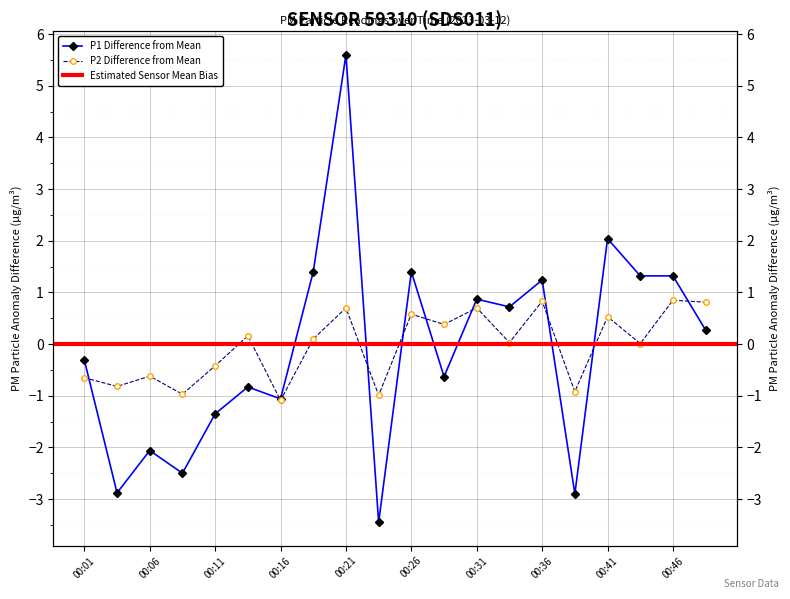

Is it true that P1 equals 0.5 at 00:48?

False